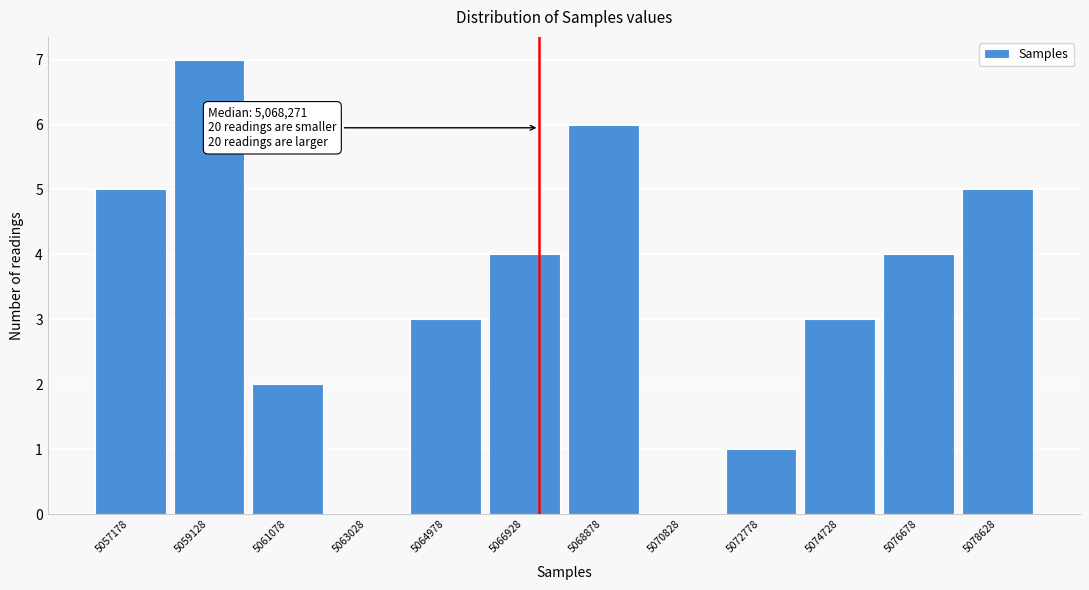

Reading left to right, list all the values displayed in this chart.

5057178=5	5059128=7	5061078=2	5063028=0	5064978=3	5066928=4	5068878=6	5070828=0	5072778=1	5074728=3	5076678=4	5078628=5